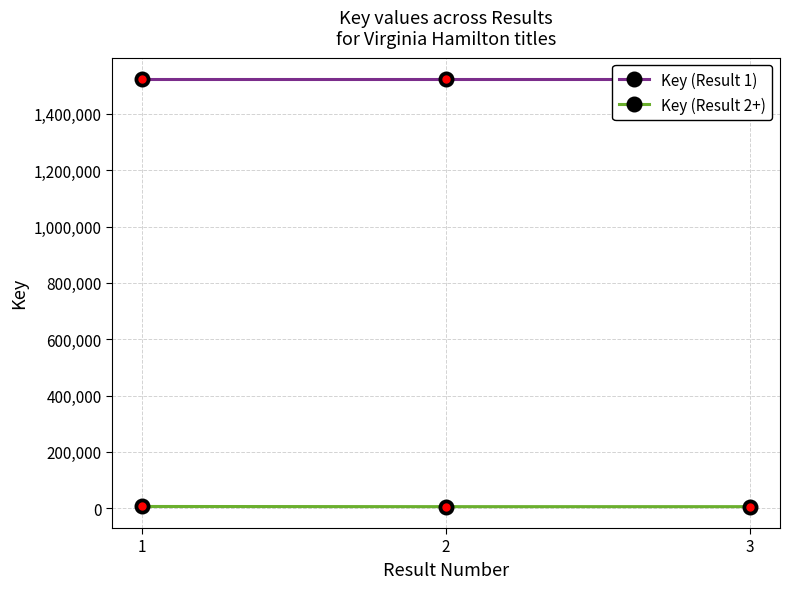

Count the Key (Result 2+) values in the range 5895 to 6456.

3